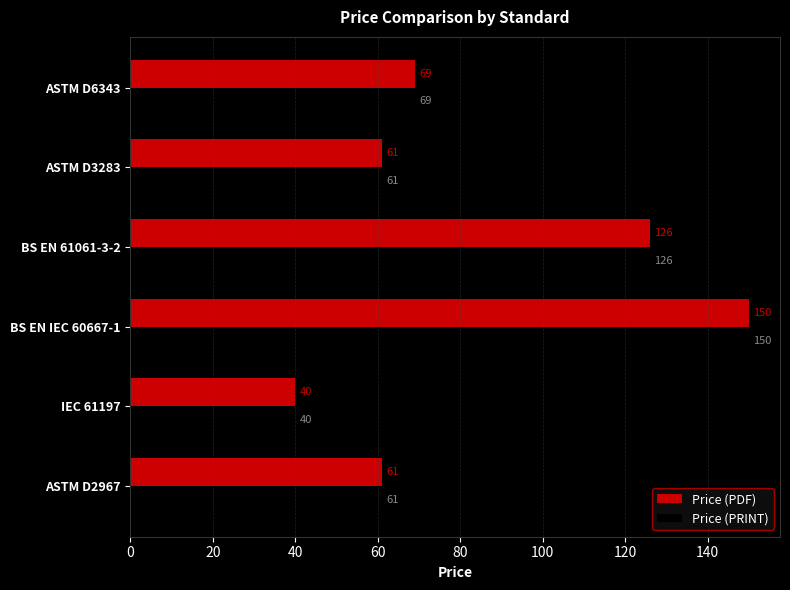

What are all the series names shown in the legend?

Price (PDF), Price (PRINT)